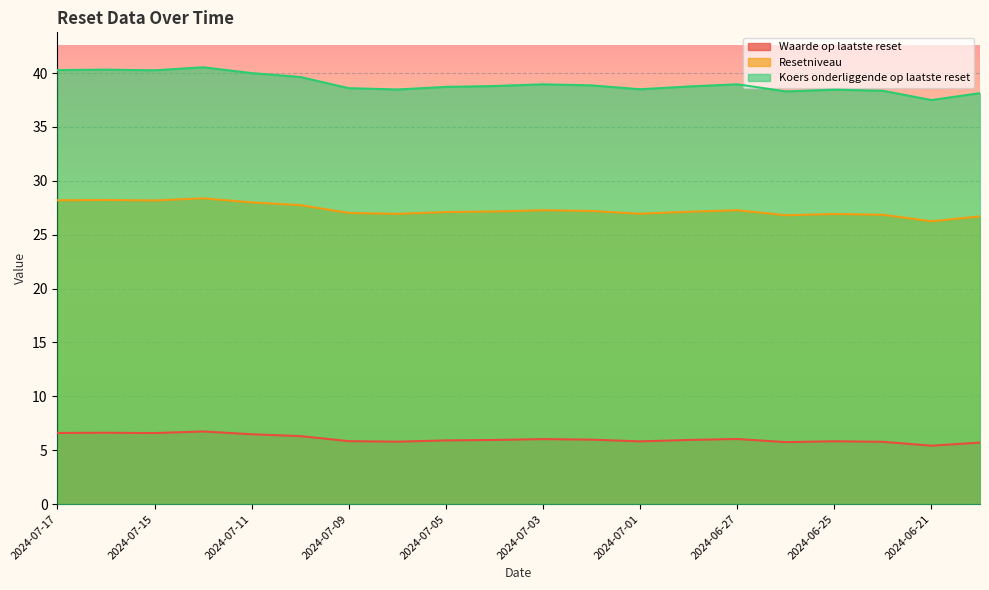

What are all the series names shown in the legend?

Waarde op laatste reset, Resetniveau, Koers onderliggende op laatste reset